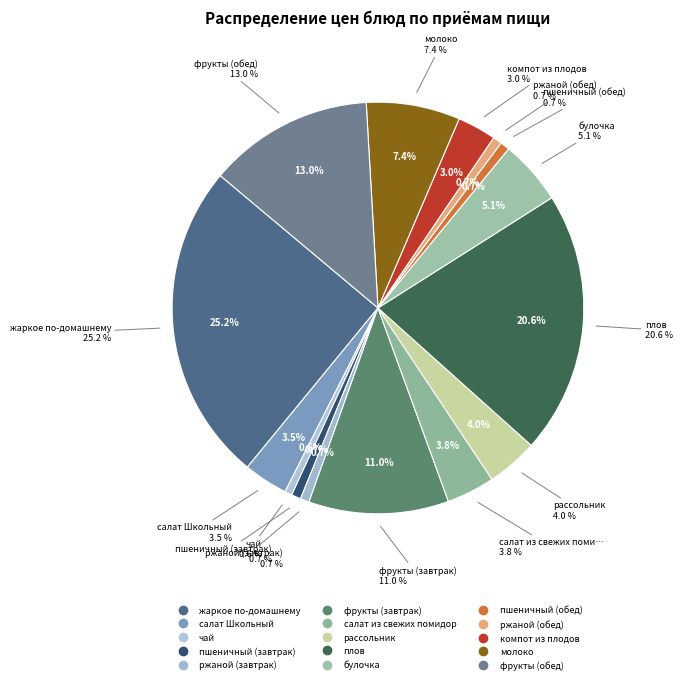

What is the ratio of the value at плов to the value at ржаной (обед)?

29.3